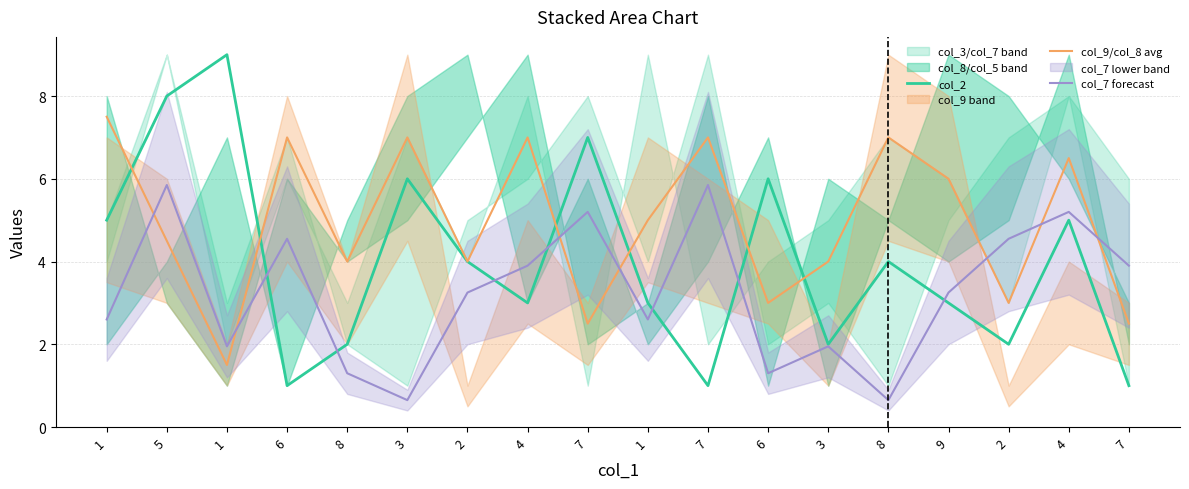

Rank the series at 8 from lowest to highest value.

col_7 forecast, col_2, col_9/col_8 avg